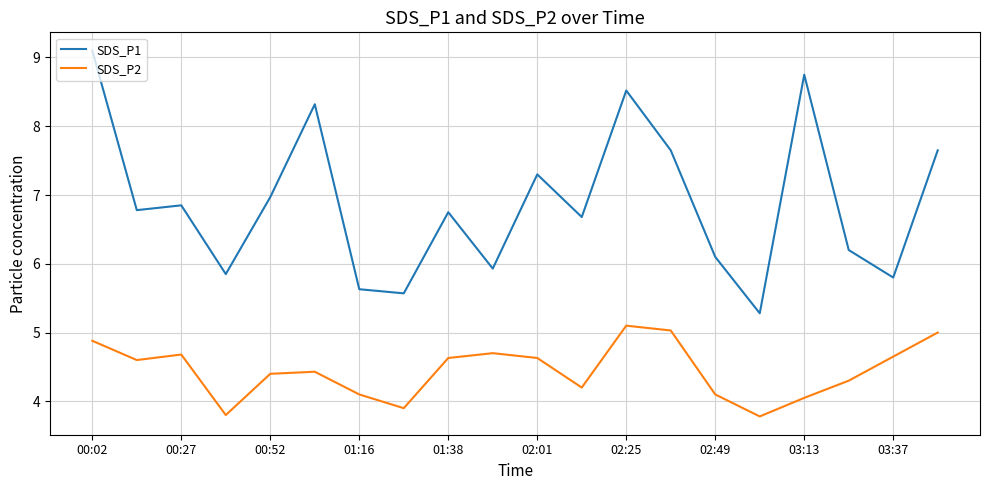

True or false: SDS_P2 and SDS_P1 cross at least once.

False